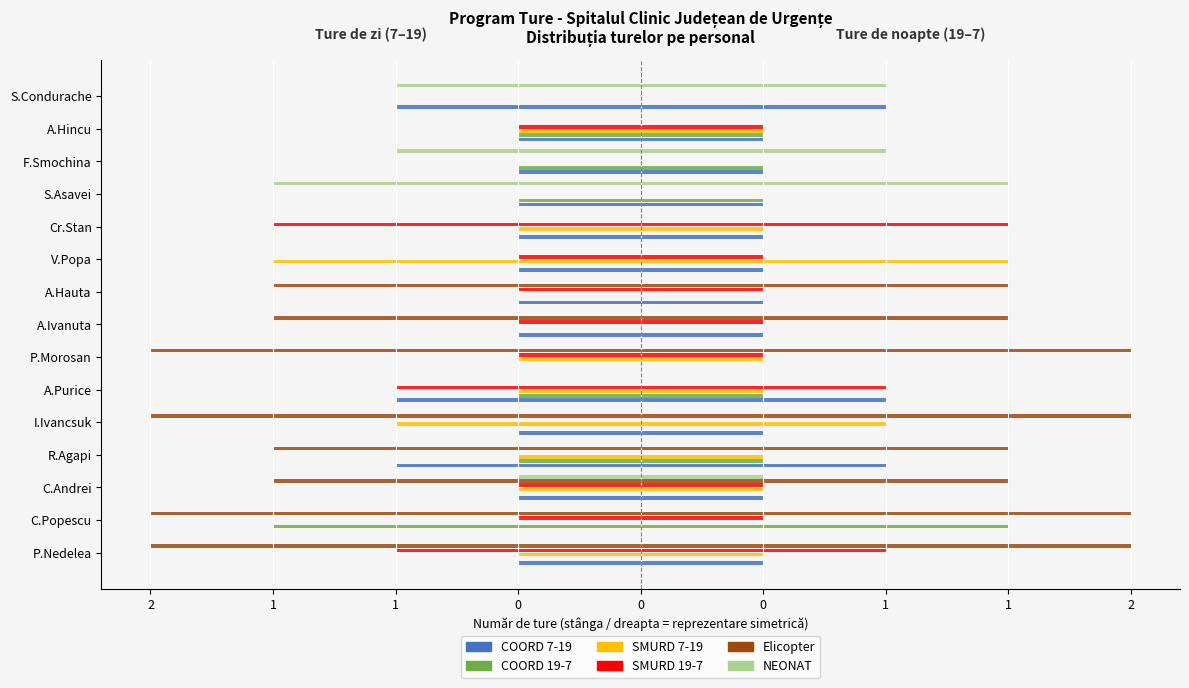

What is the total value across all series at 2?

4.0